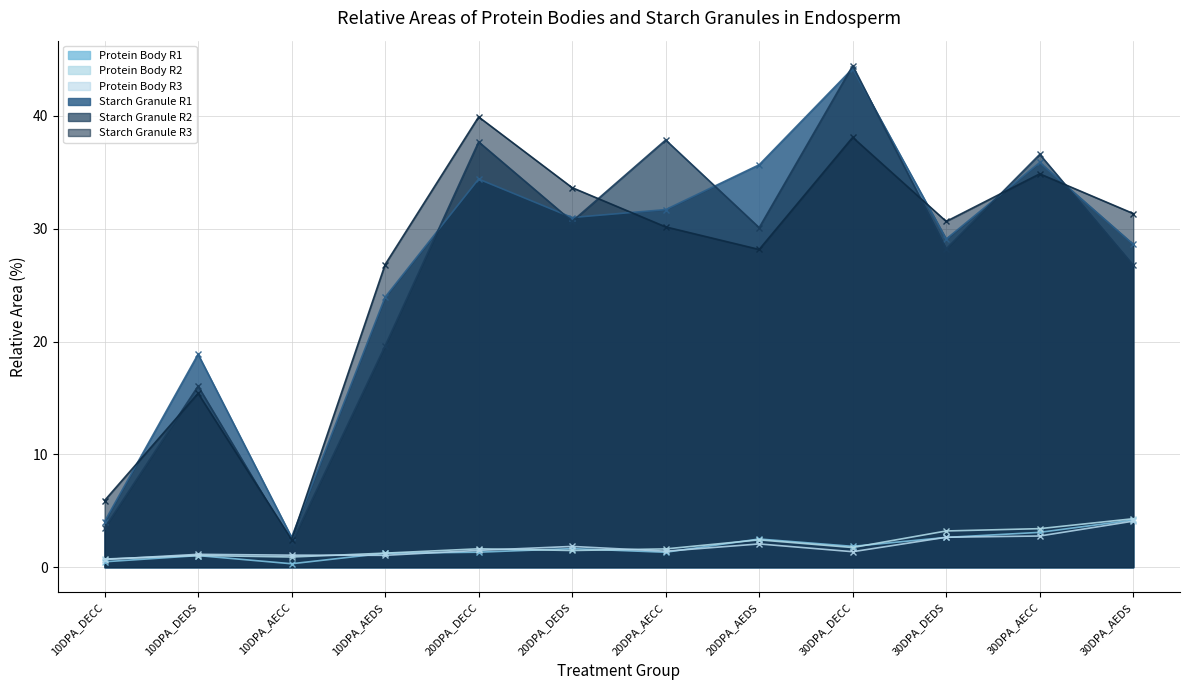

True or false: Starch Granule R1 and Protein Body R3 cross at least once.

False